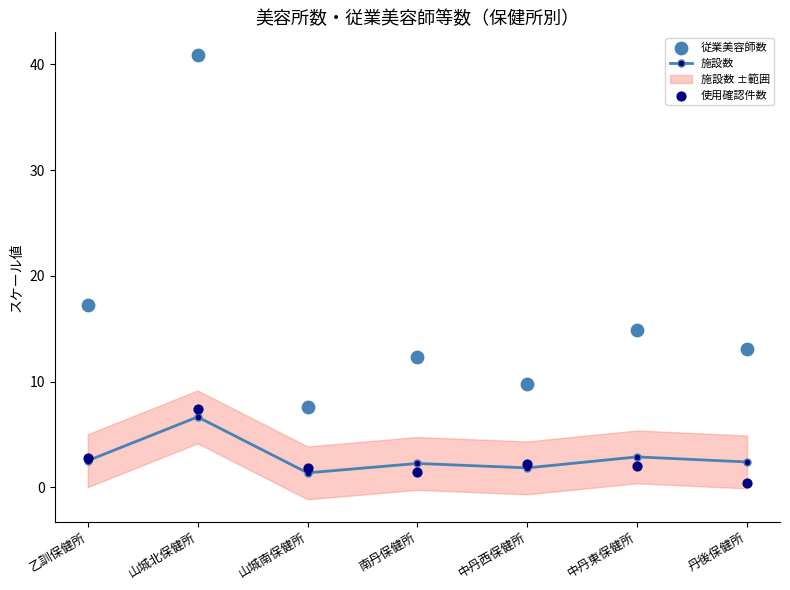

Which series has the largest total across all categories?

従業美容師数